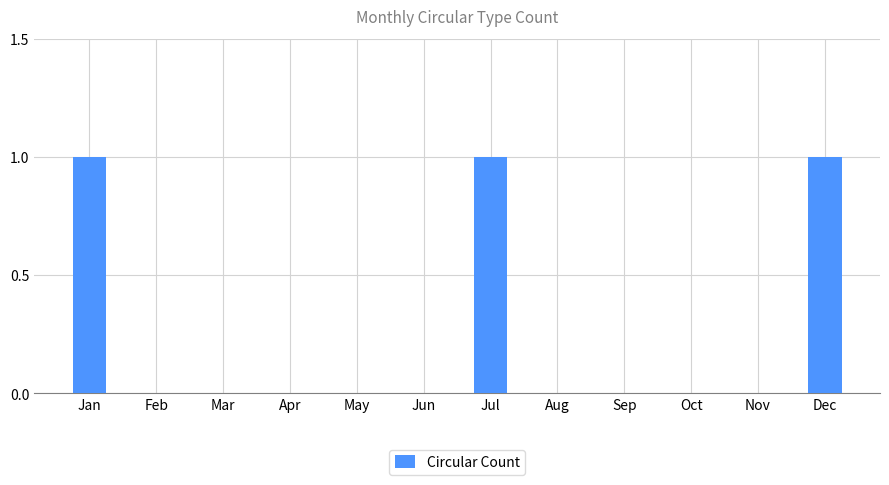

True or false: the data shows 1 at Sep.

False